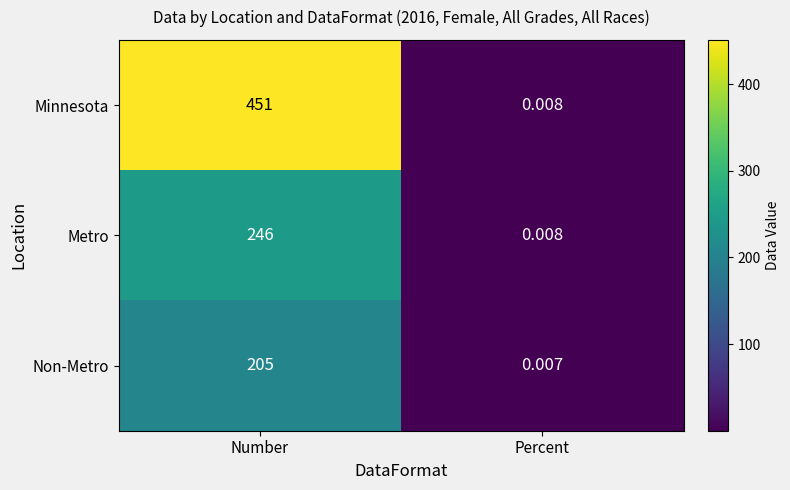

Which label corresponds to the smallest value in the chart?

Percent